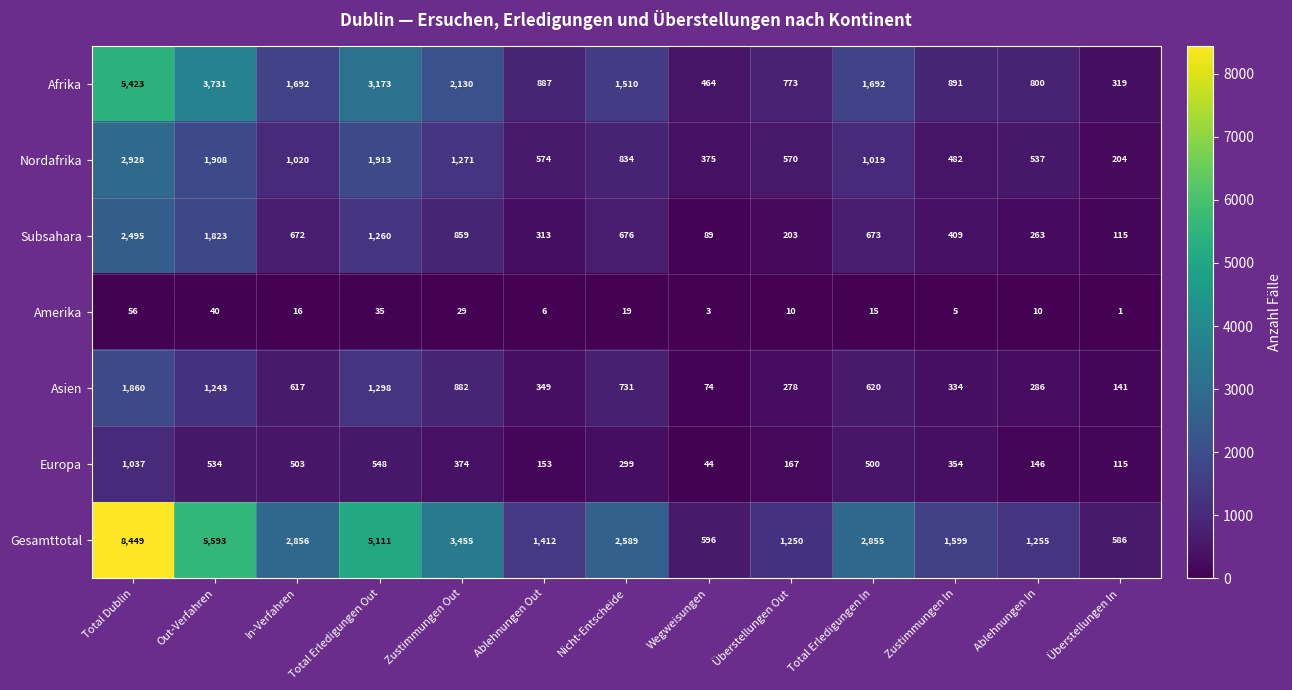

The value of Asien at Total Erledigungen In is 317. True or false?

False